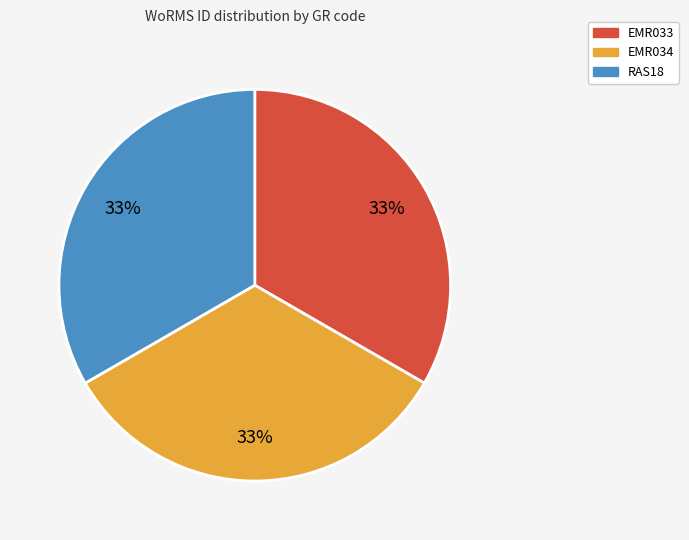

How many slices are in this pie chart?

3